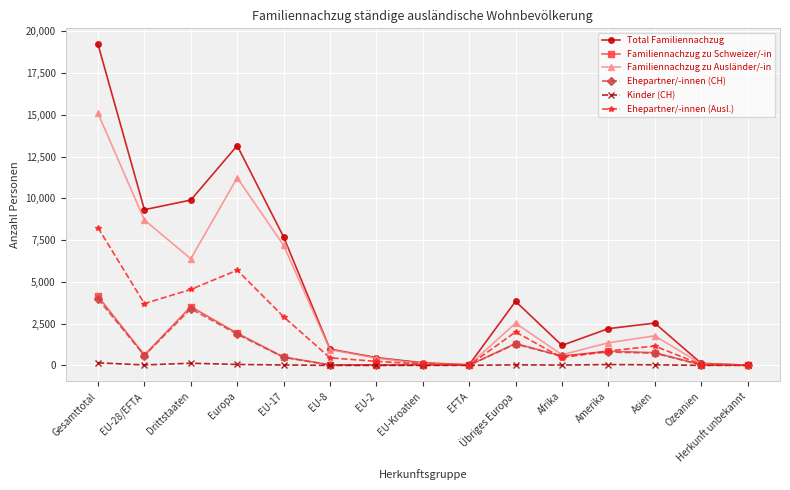

Is it true that Familiennachzug zu Ausländer/-in equals 1363 at Übriges Europa?

False